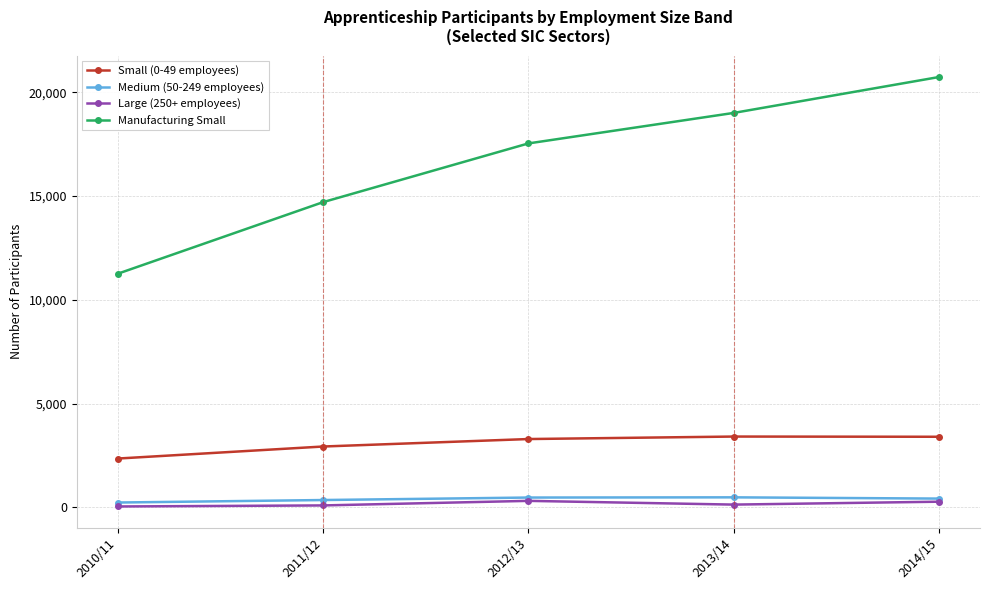

The value of Manufacturing Small at 2012/13 is 17540. True or false?

True